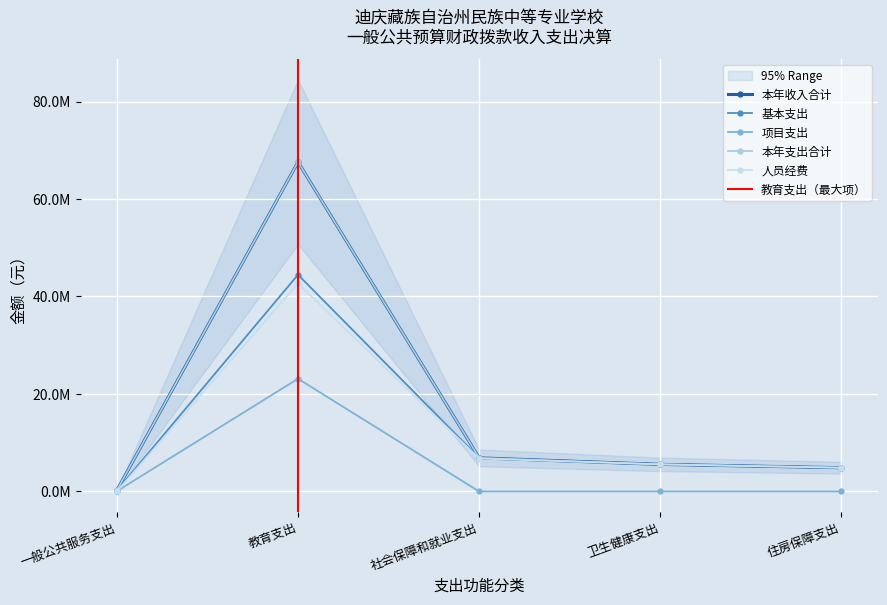

Is the value of 人员经费 at 住房保障支出 greater than the value of 本年收入合计 at 教育支出?

No